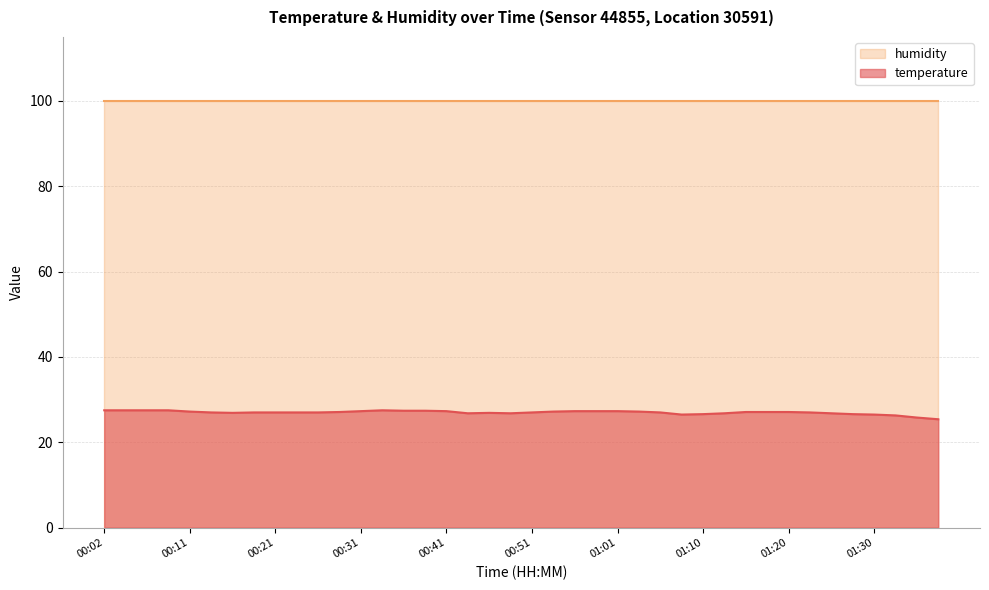

Where does the data first go above 27?

00:02